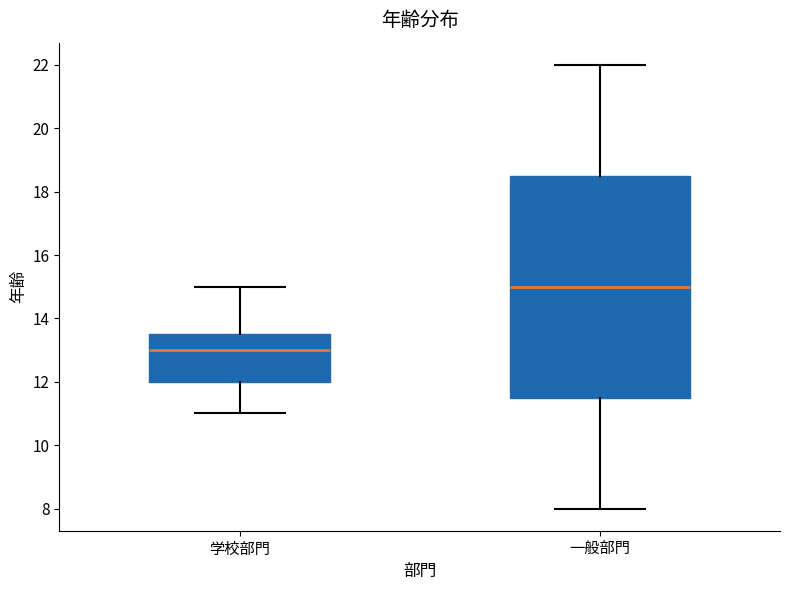

Reading left to right, transcribe this box plot: for each box, give where its median line is, the range the box spans, and where its two whiskers end, as read against the y-axis. The values are not printed on the chart, so give them approximately, as read against the axis.

学校部門: median 13.0, box 12.0 to 13.6, whiskers 11.0 to 15.0
一般部門: median 15.0, box 11.6 to 18.6, whiskers 8.0 to 22.0